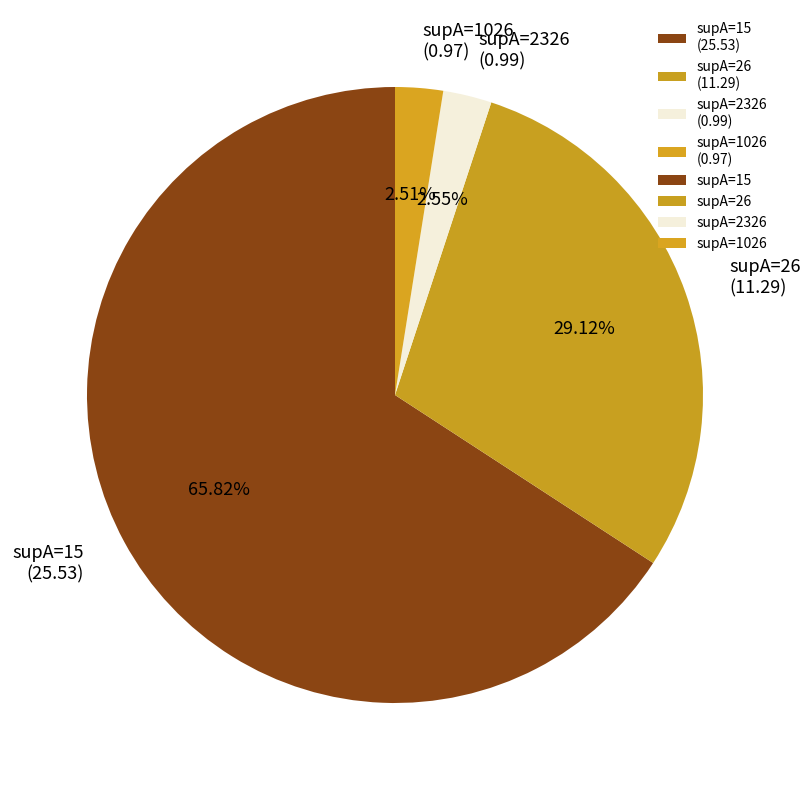

To the nearest percent, what is the average slice percentage?

25%